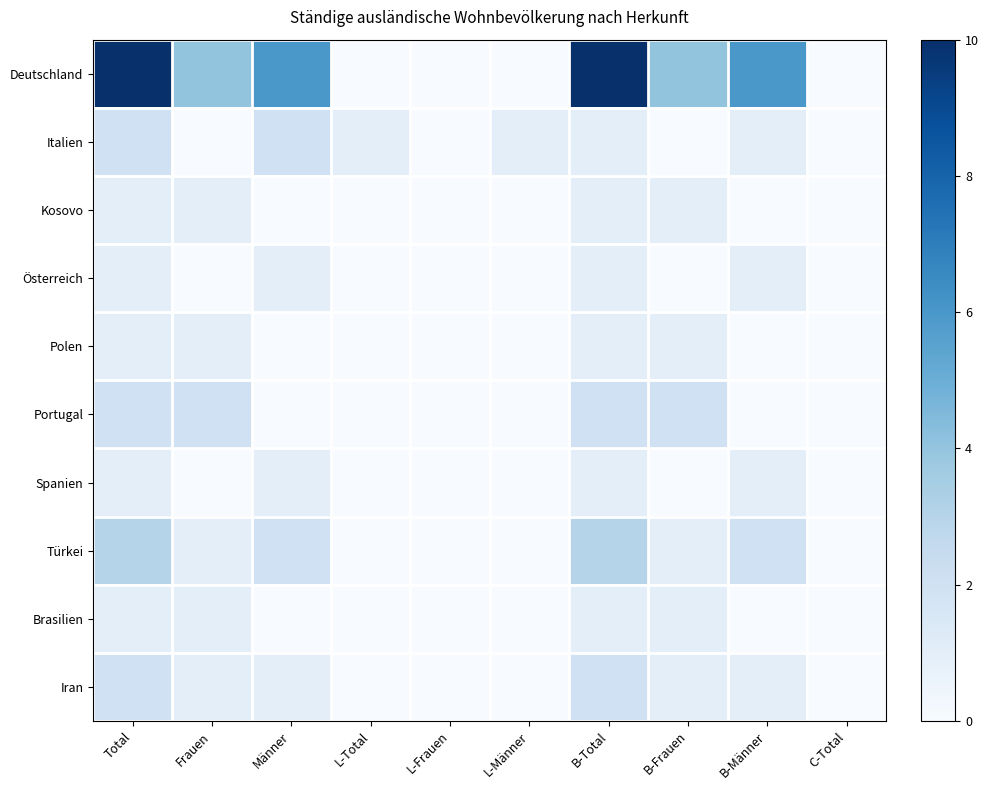

Between Frauen and B-Total, which is larger?

B-Total